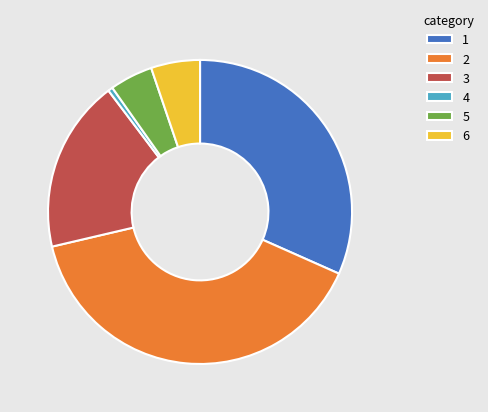

Is there any slice that represents more than half of the pie?

No